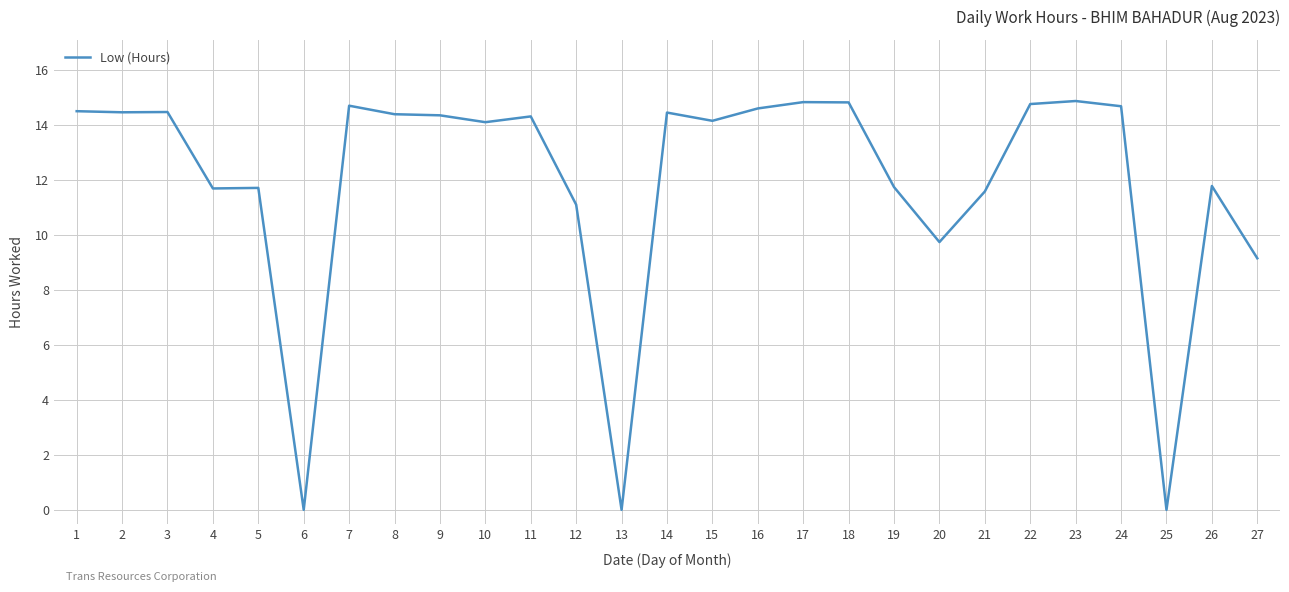

How many distinct data groups are displayed?

1